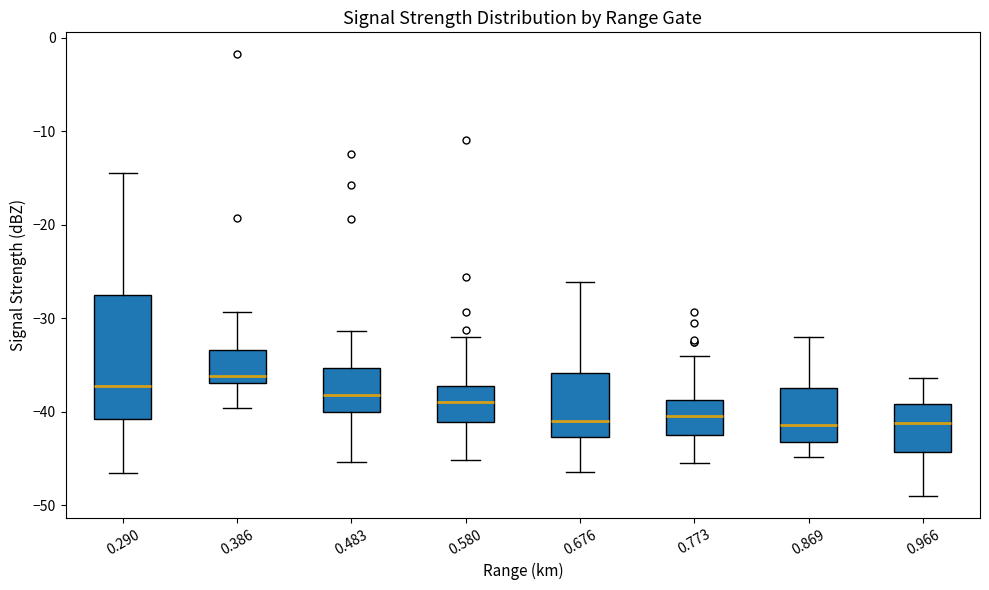

Reading left to right, transcribe this box plot: for each box, give where its median line is, the range the box spans, and where its two whiskers end, as read against the y-axis. The values are not printed on the chart, so give them approximately, as read against the axis.

0.290: median -37, box -41 to -28, whiskers -47 to -14
0.386: median -36, box -37 to -33, whiskers -40 to -29
0.483: median -38, box -40 to -35, whiskers -45 to -31
0.580: median -39, box -41 to -37, whiskers -45 to -32
0.676: median -41, box -43 to -36, whiskers -46 to -26
0.773: median -40, box -43 to -39, whiskers -45 to -34
0.869: median -41, box -43 to -37, whiskers -45 to -32
0.966: median -41, box -44 to -39, whiskers -49 to -36